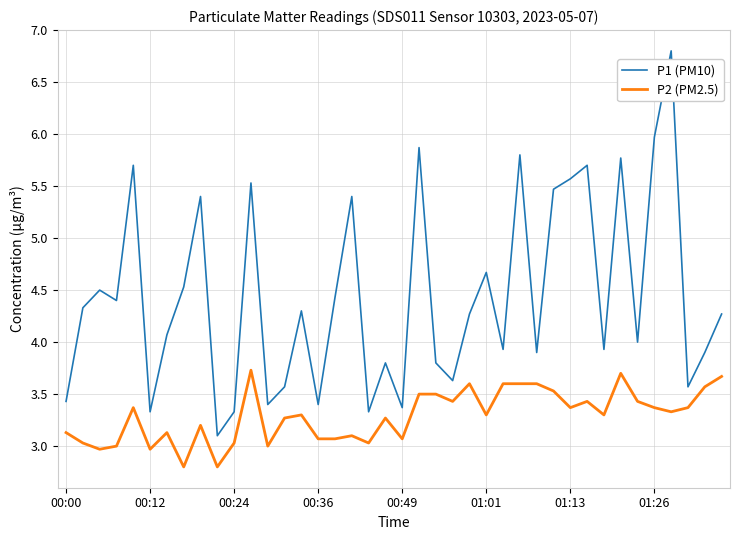

Which series has the largest total across all categories?

P1 (PM10)